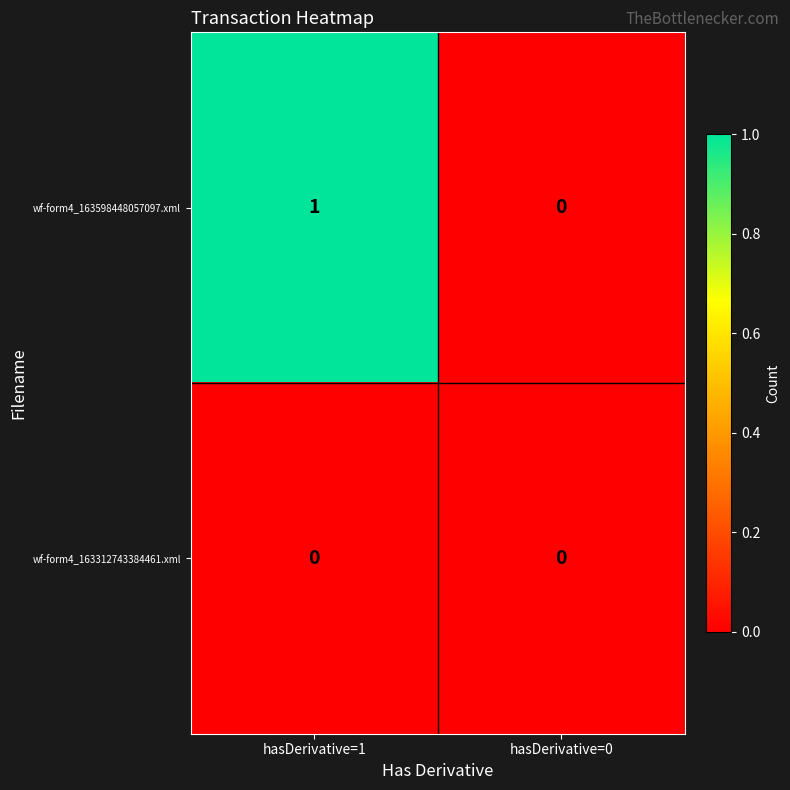

At which category is the sum across all series the highest?

hasDerivative=1